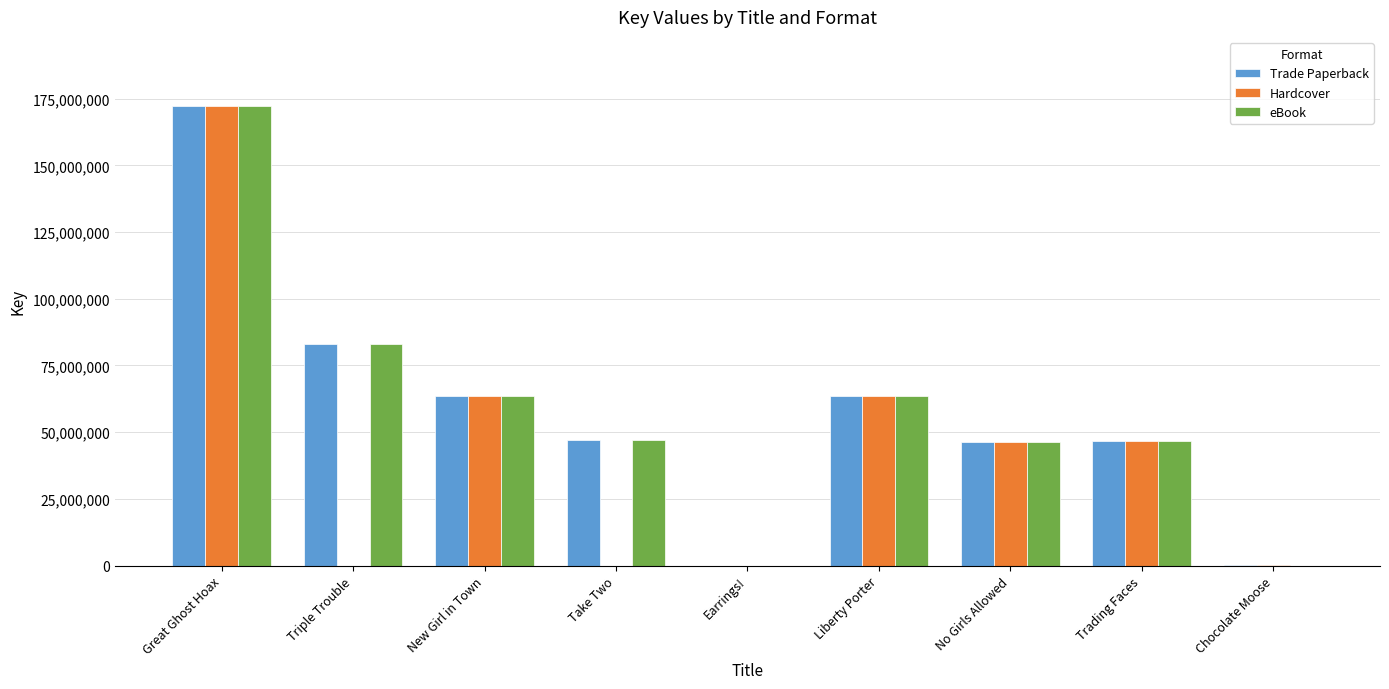

Does the chart contain stacked bars?

No